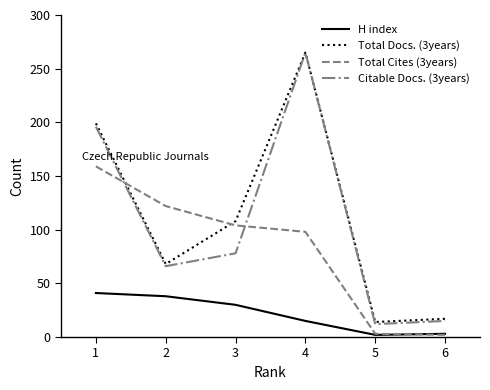

Where does the Total Cites (3years) series first go above 104?

1